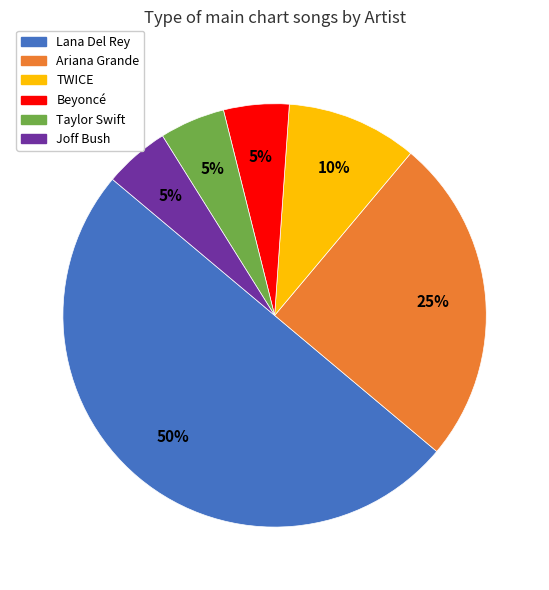

Is the sum of Lana Del Rey and Beyoncé greater than half?

Yes